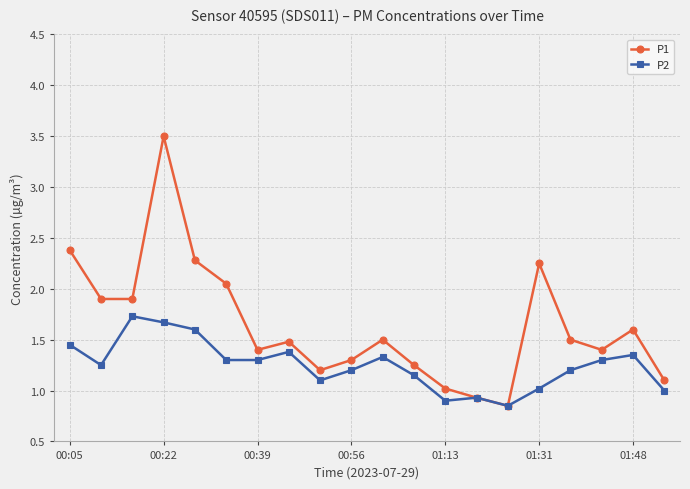

Rank the series by their maximum value, from highest to lowest.

P1, P2